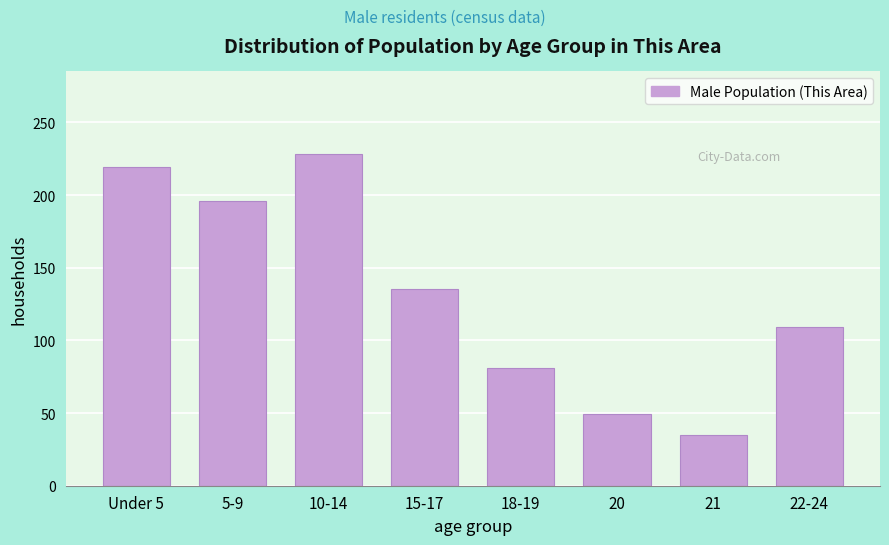

Reading left to right, transcribe all the data shown in this chart.

219	196	228	135	81	49	35	109